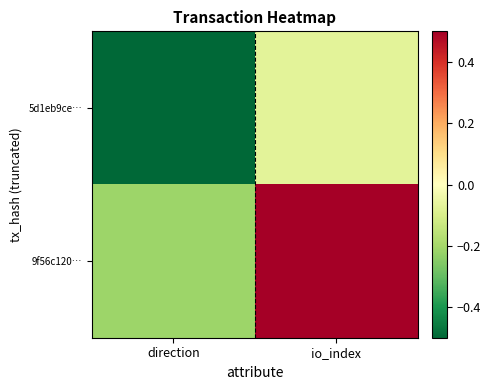

Which has a higher value, io_index or direction?

io_index